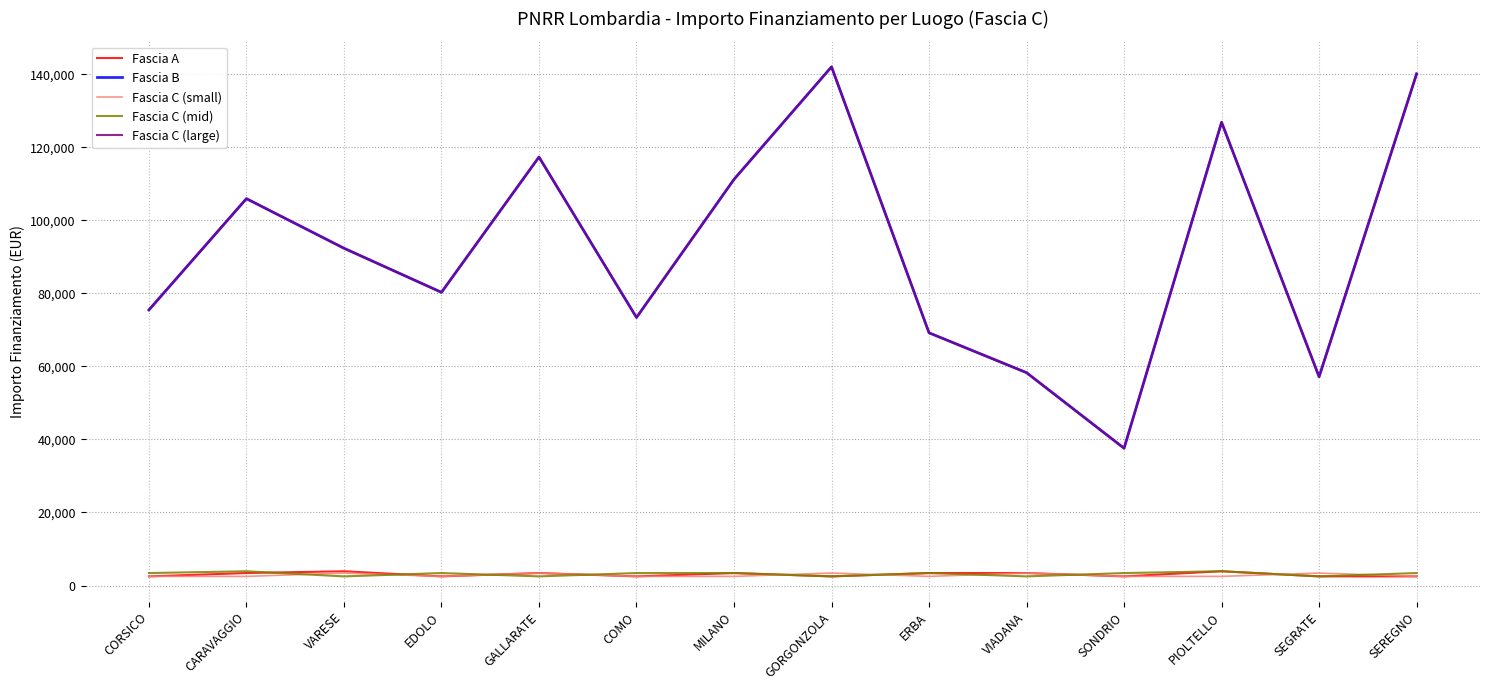

Is this an area chart (filled region under the line)?

No